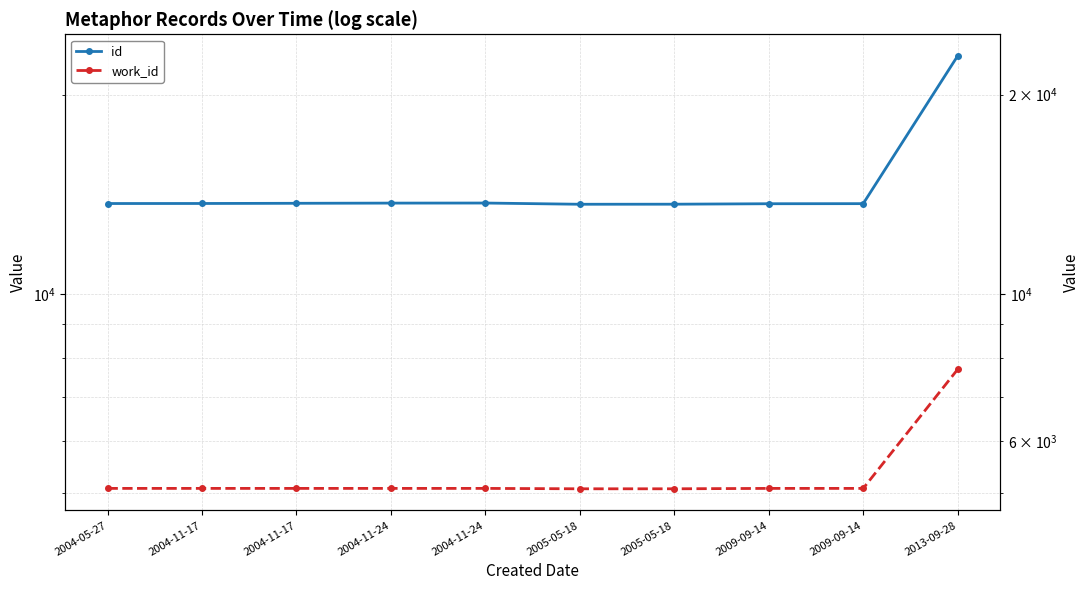

Which series changed the most between 2004-11-17 and 2013-09-28?

id